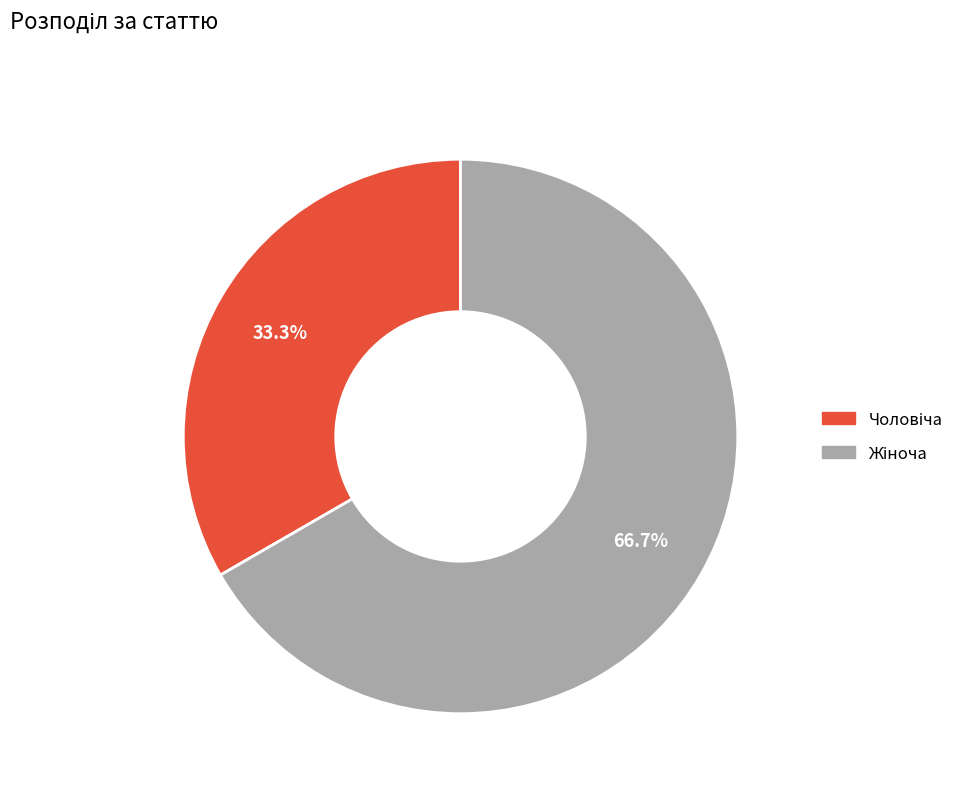

Does any single category account for the majority?

Yes